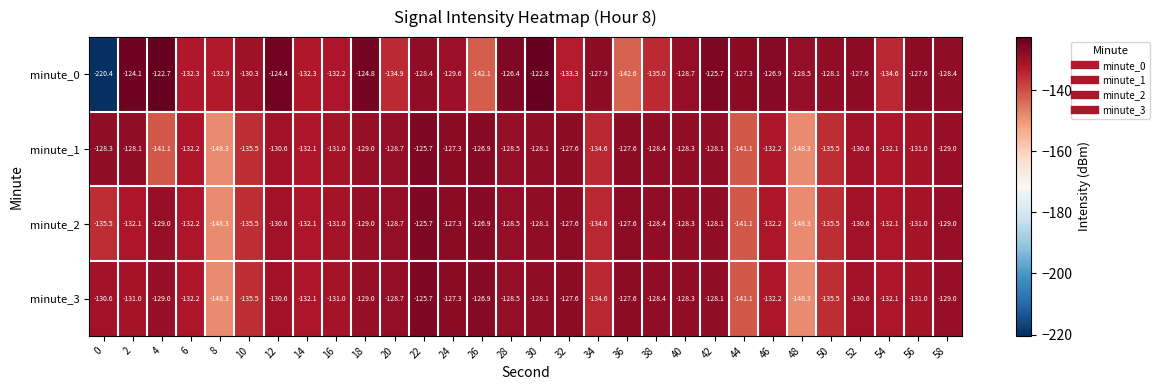

What is the difference between the highest and lowest values at 8?

15.4